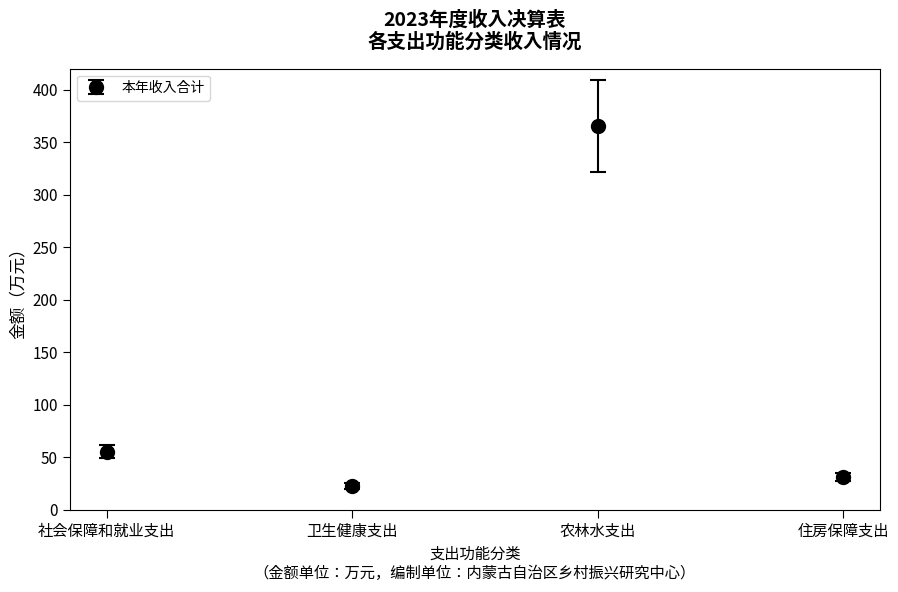

What is the difference between the maximum and minimum values?

342.6